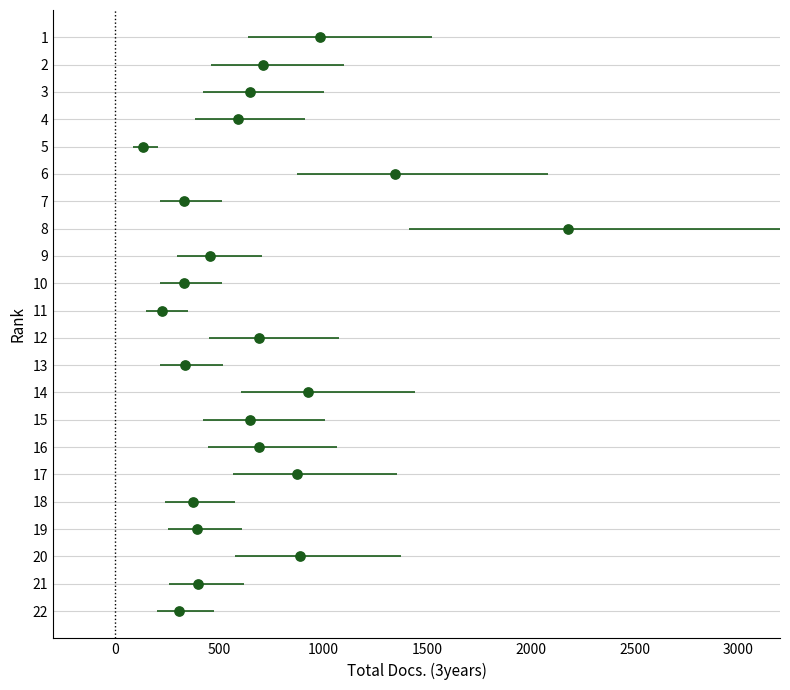

What is the range of Y values (max minus min)?

21